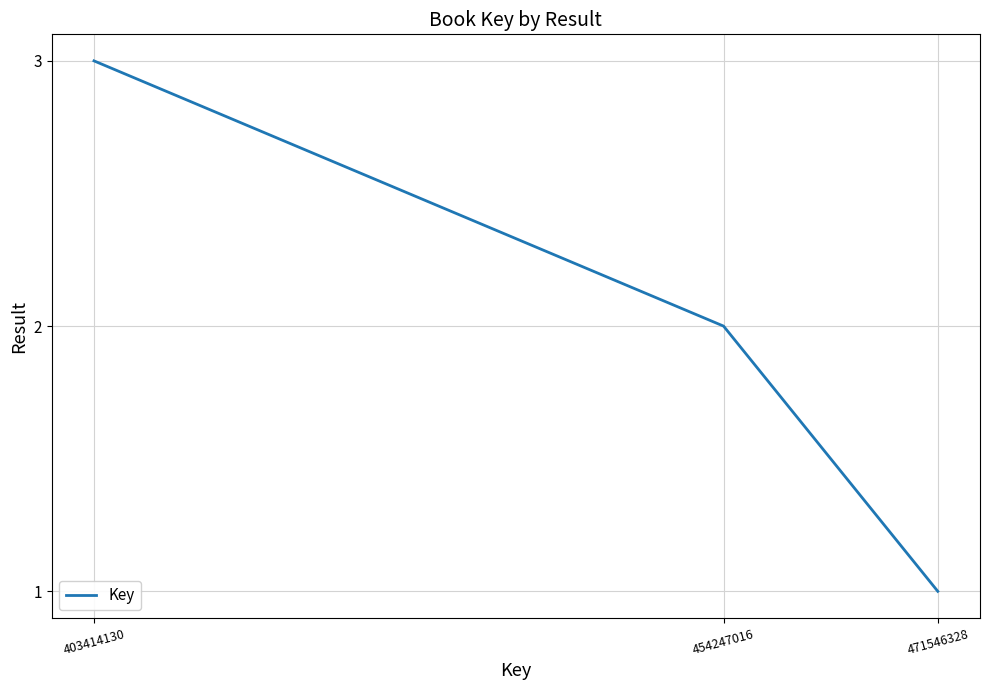

The chart shows a value of 5 at 403414130. True or false?

False